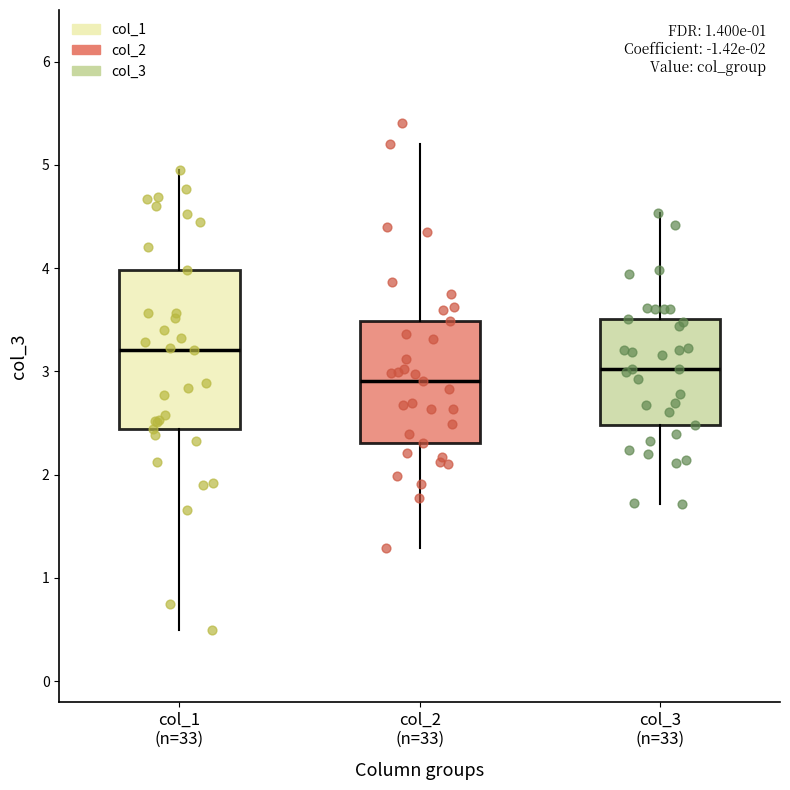

Reading left to right, transcribe this box plot: for each box, give where its median line is, the range the box spans, and where its two whiskers end, as read against the y-axis. The values are not printed on the chart, so give them approximately, as read against the axis.

col_1 (n=33): median 3.2, box 2.4 to 4.0, whiskers 0.5 to 5.0
col_2 (n=33): median 2.9, box 2.3 to 3.5, whiskers 1.3 to 5.2
col_3 (n=33): median 3.0, box 2.5 to 3.5, whiskers 1.7 to 4.5